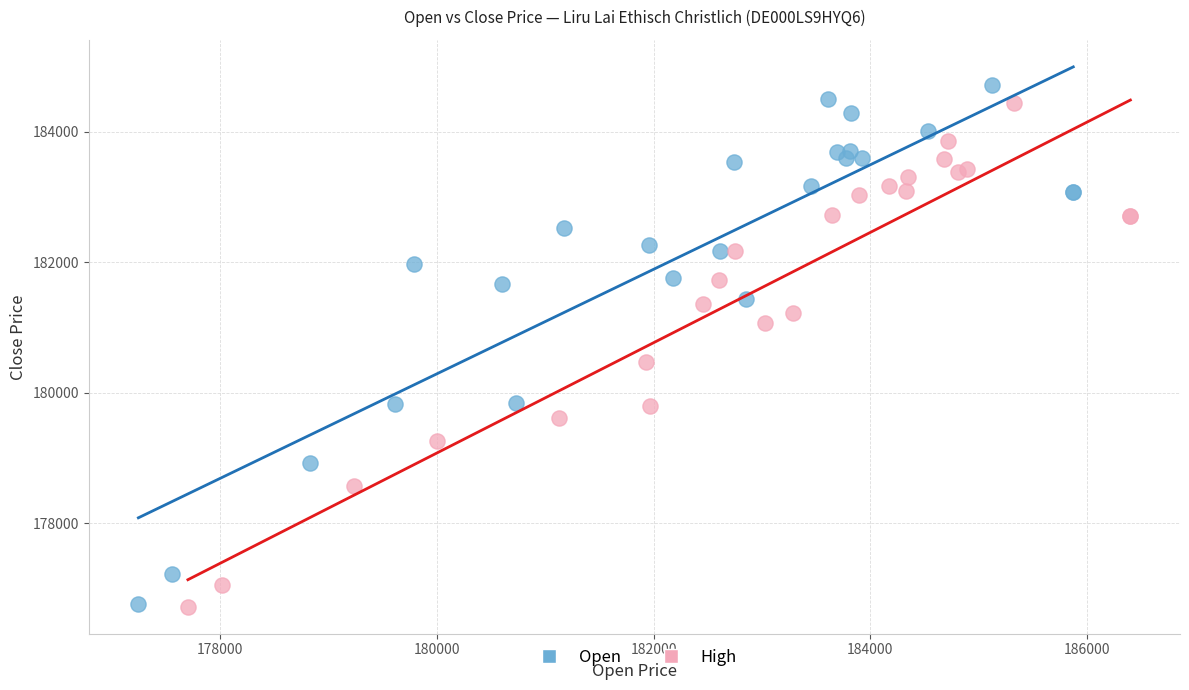

Which series has the largest Y range (max minus min)?

Open